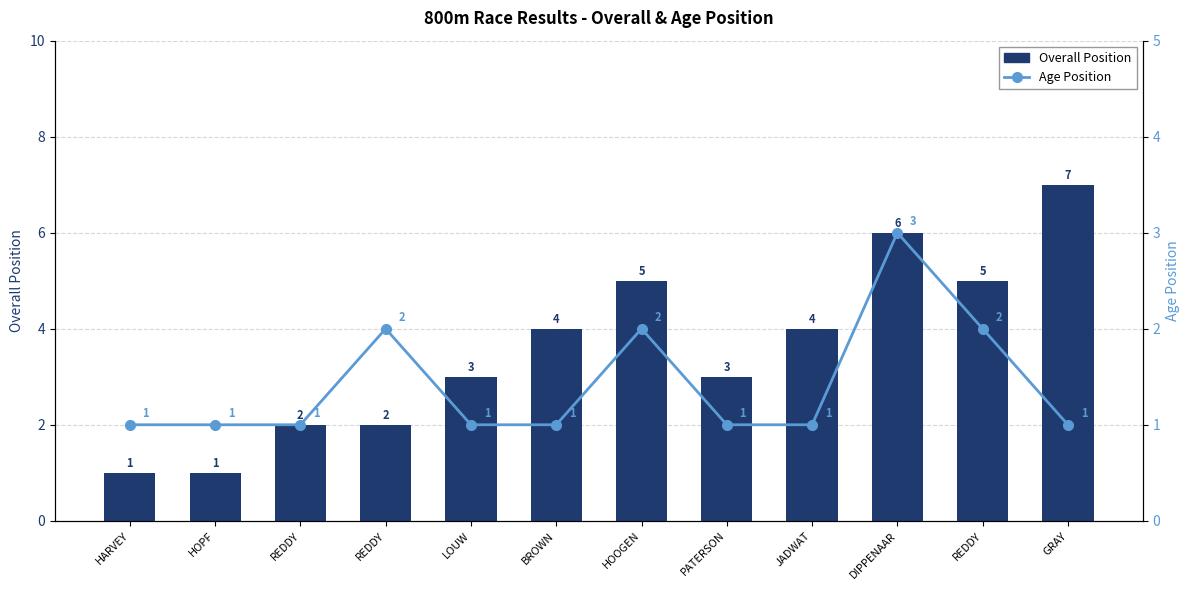

List the series in order of their peak value, lowest first.

Age Position, Overall Position